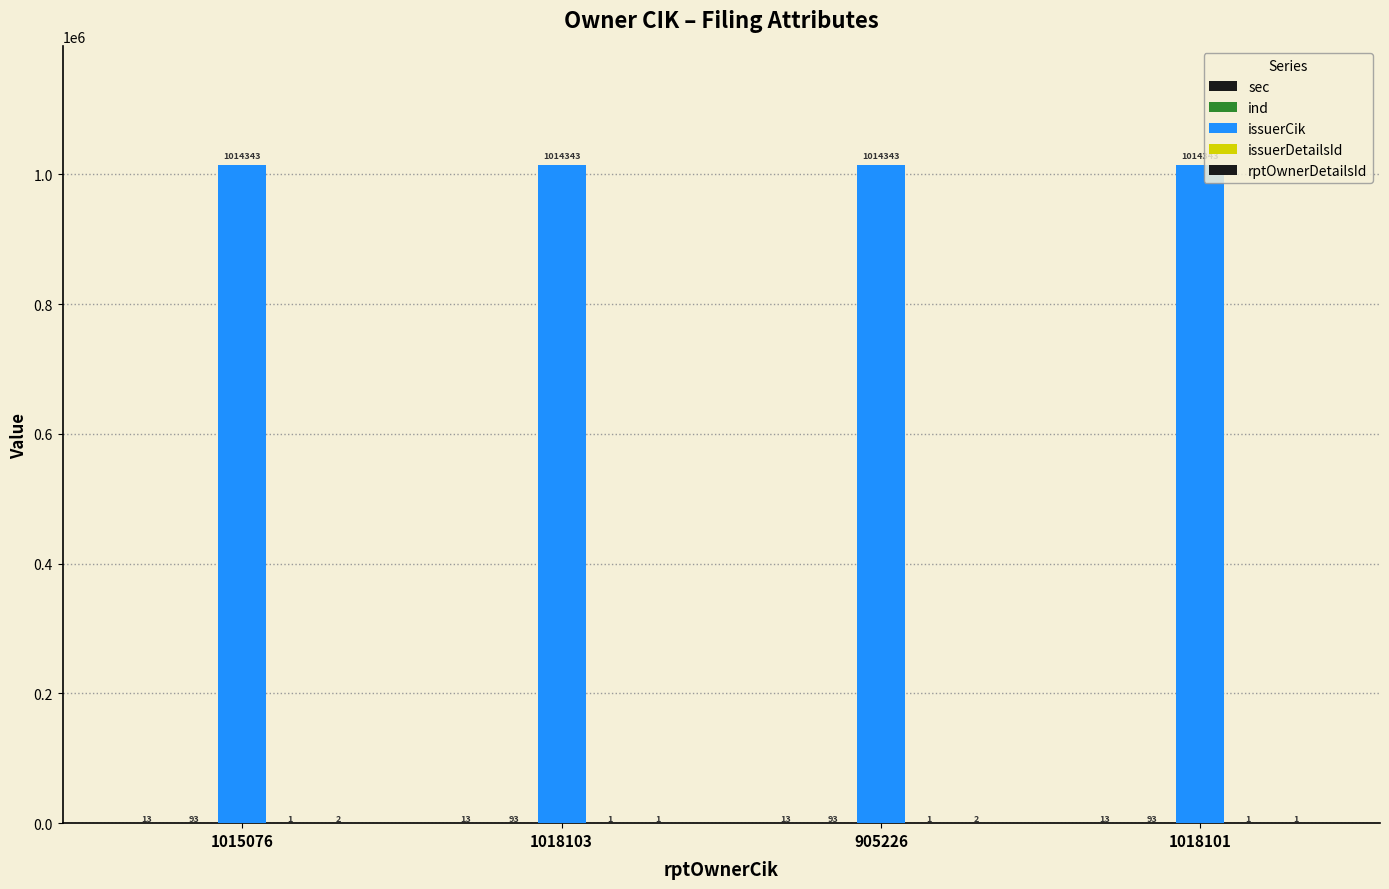

Which series has the largest total across all categories?

issuerCik